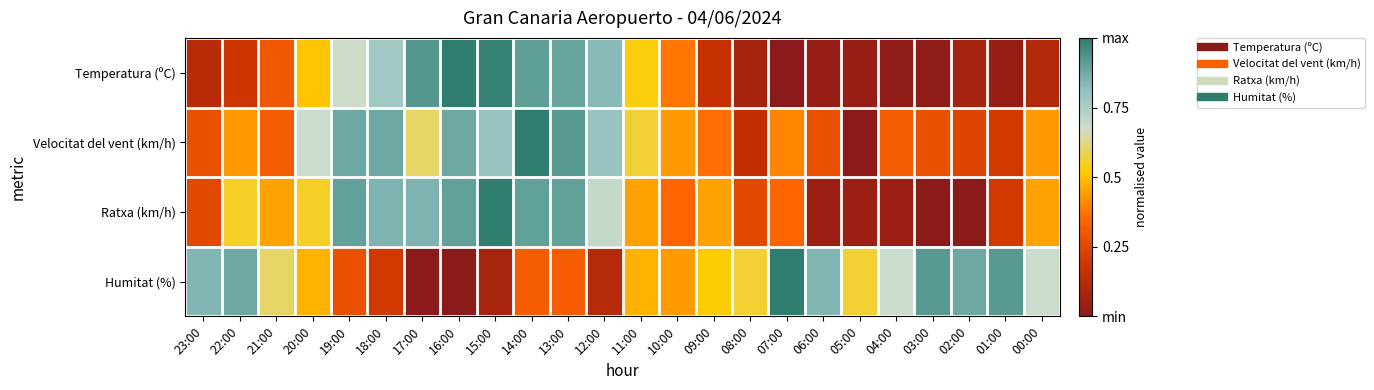

Count the number of categories in the chart.

24